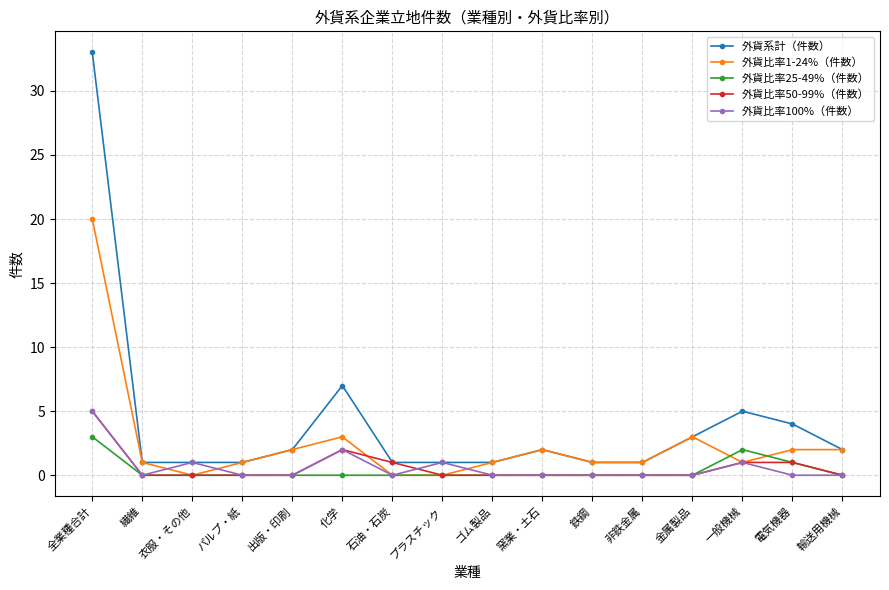

Reading left to right, list all the values displayed in this chart.

外貨系計（件数）: 全業種合計=33	繊維=1	衣服・その他=1	パルプ・紙=1	出版・印刷=2	化学=7	石油・石炭=1	プラスチック=1	ゴム製品=1	窯業・土石=2	鉄鋼=1	非鉄金属=1	金属製品=3	一般機械=5	電気機器=4	輸送用機械=2
外貨比率1-24%（件数）: 全業種合計=20	繊維=1	衣服・その他=0	パルプ・紙=1	出版・印刷=2	化学=3	石油・石炭=0	プラスチック=0	ゴム製品=1	窯業・土石=2	鉄鋼=1	非鉄金属=1	金属製品=3	一般機械=1	電気機器=2	輸送用機械=2
外貨比率25-49%（件数）: 全業種合計=3	繊維=0	衣服・その他=0	パルプ・紙=0	出版・印刷=0	化学=0	石油・石炭=0	プラスチック=0	ゴム製品=0	窯業・土石=0	鉄鋼=0	非鉄金属=0	金属製品=0	一般機械=2	電気機器=1	輸送用機械=0
外貨比率50-99%（件数）: 全業種合計=5	繊維=0	衣服・その他=0	パルプ・紙=0	出版・印刷=0	化学=2	石油・石炭=1	プラスチック=0	ゴム製品=0	窯業・土石=0	鉄鋼=0	非鉄金属=0	金属製品=0	一般機械=1	電気機器=1	輸送用機械=0
外貨比率100%（件数）: 全業種合計=5	繊維=0	衣服・その他=1	パルプ・紙=0	出版・印刷=0	化学=2	石油・石炭=0	プラスチック=1	ゴム製品=0	窯業・土石=0	鉄鋼=0	非鉄金属=0	金属製品=0	一般機械=1	電気機器=0	輸送用機械=0